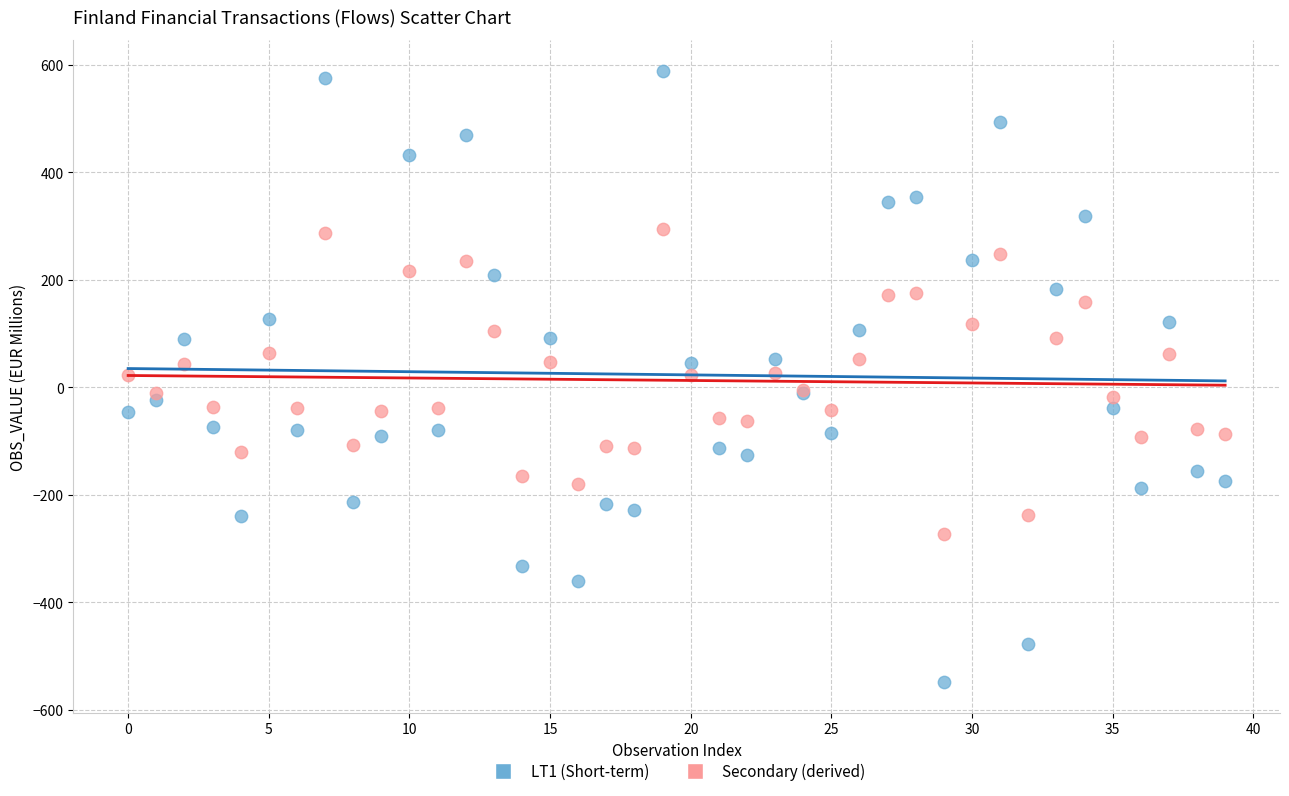

Which series reaches the maximum Y coordinate?

LT1 (Short-term)